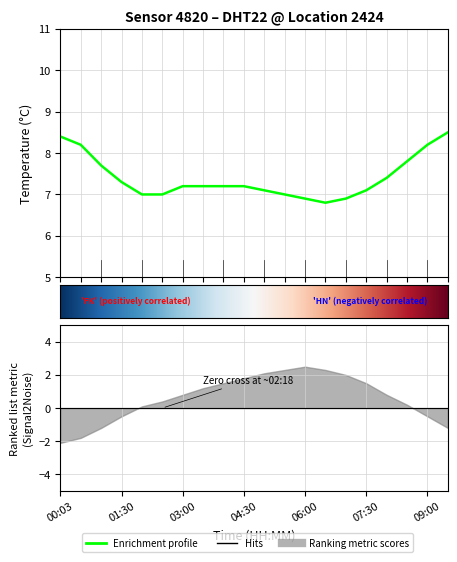

What is the average value?

7.4